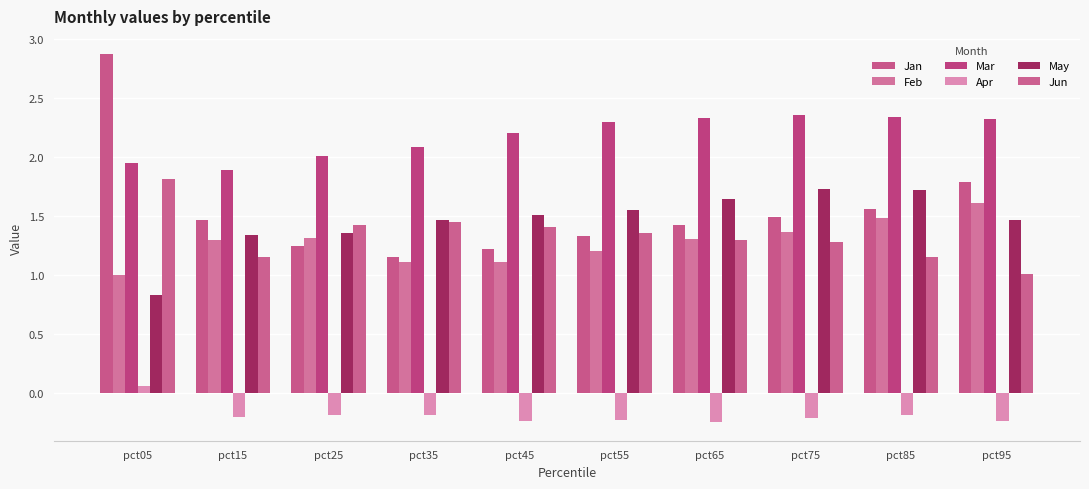

What is the total value across all series at pct95?

8.0